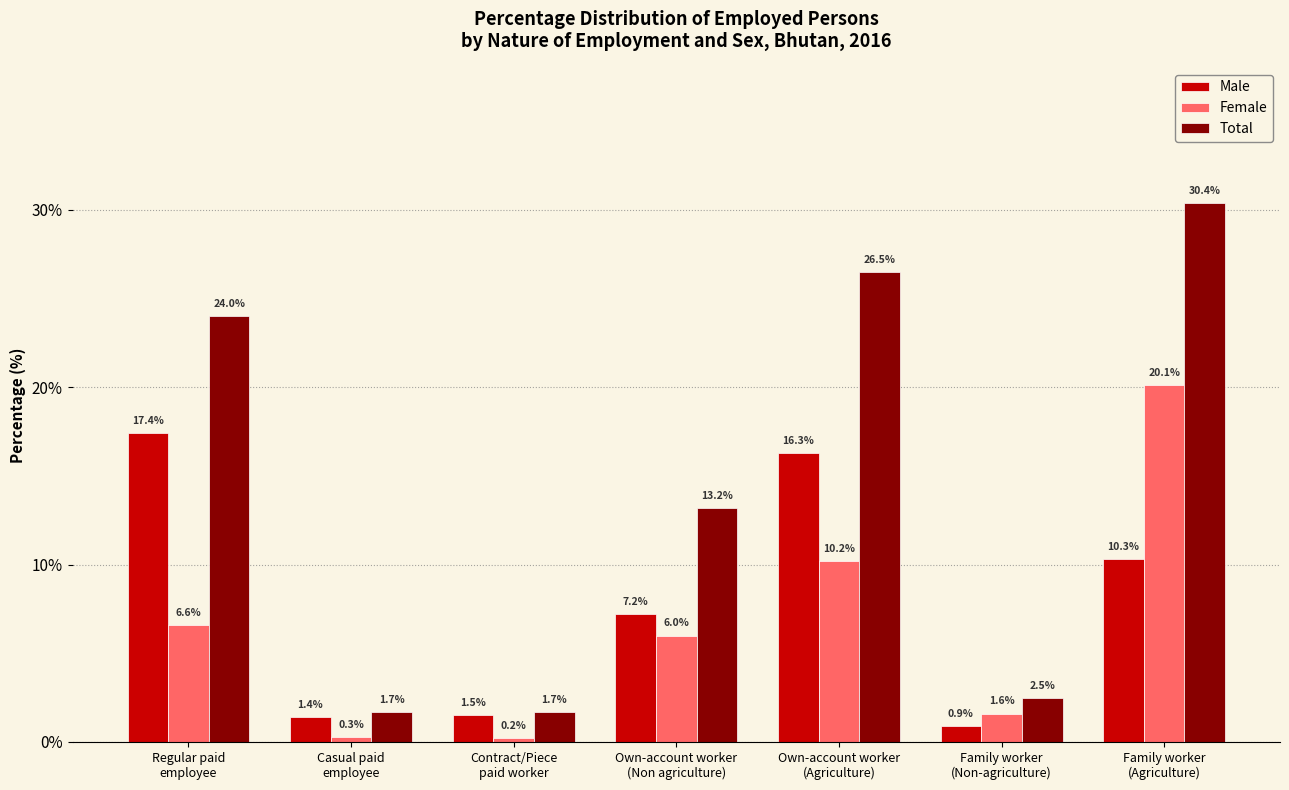

What are all the series names shown in the legend?

Male, Female, Total